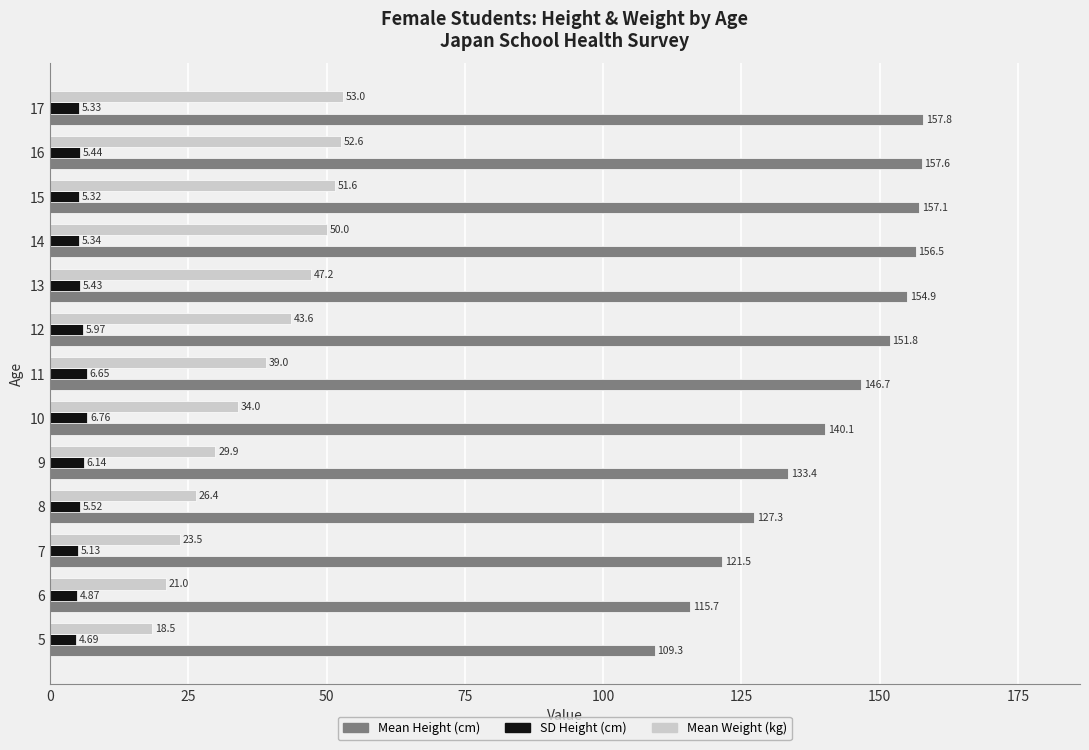

What is the difference between the Mean Weight (kg) values at 11 and 16?

13.6